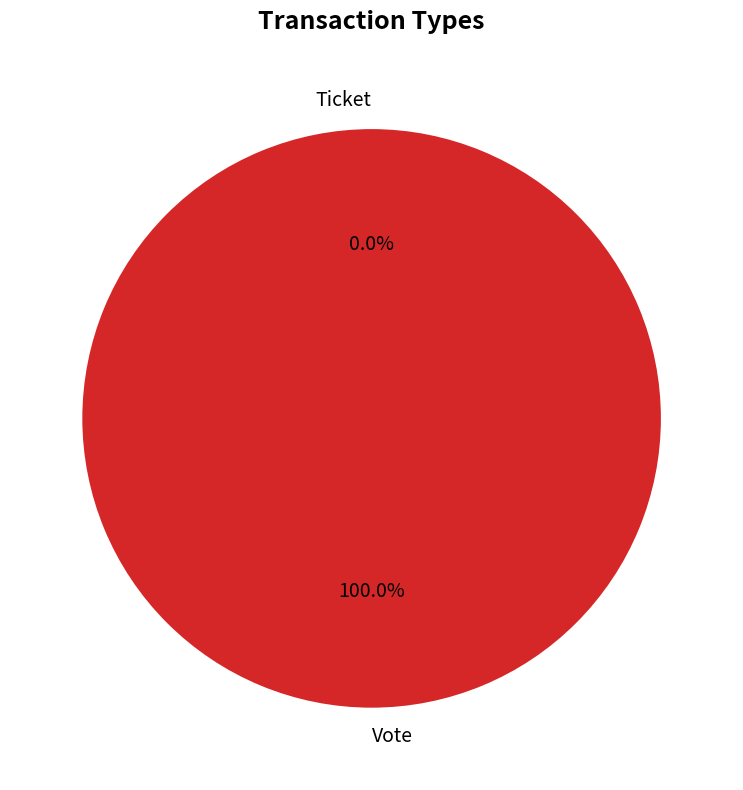

Is the sum of Vote and Ticket greater than half?

Yes